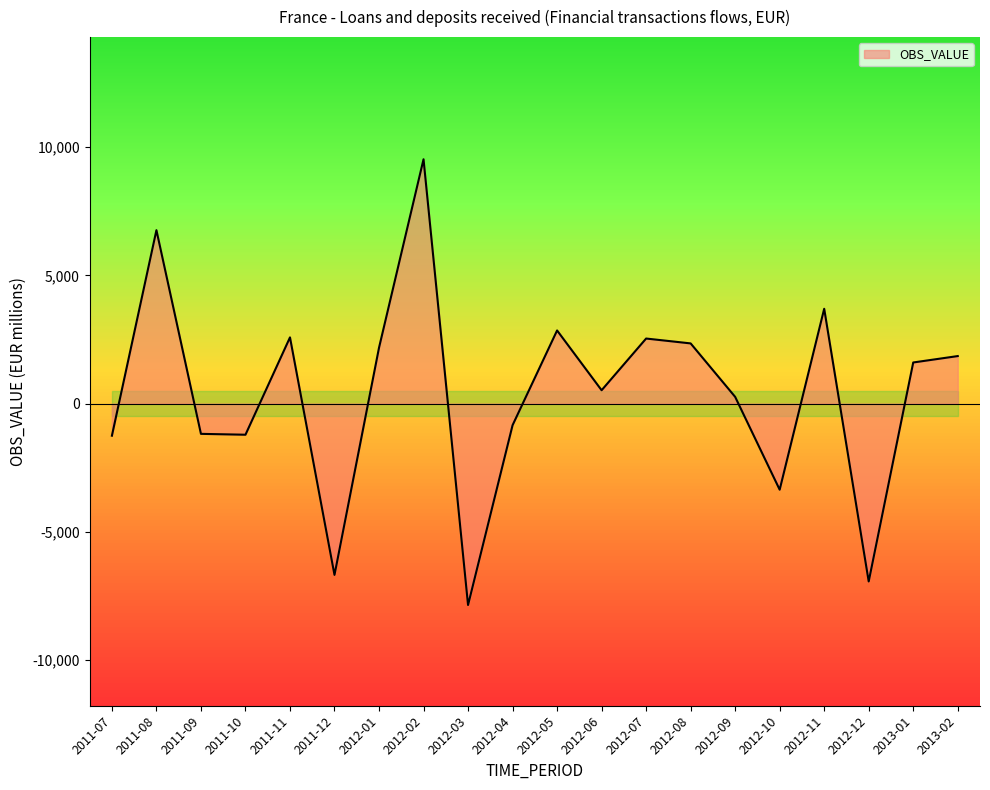

Which has a higher value, 2012-11 or 2012-07?

2012-11